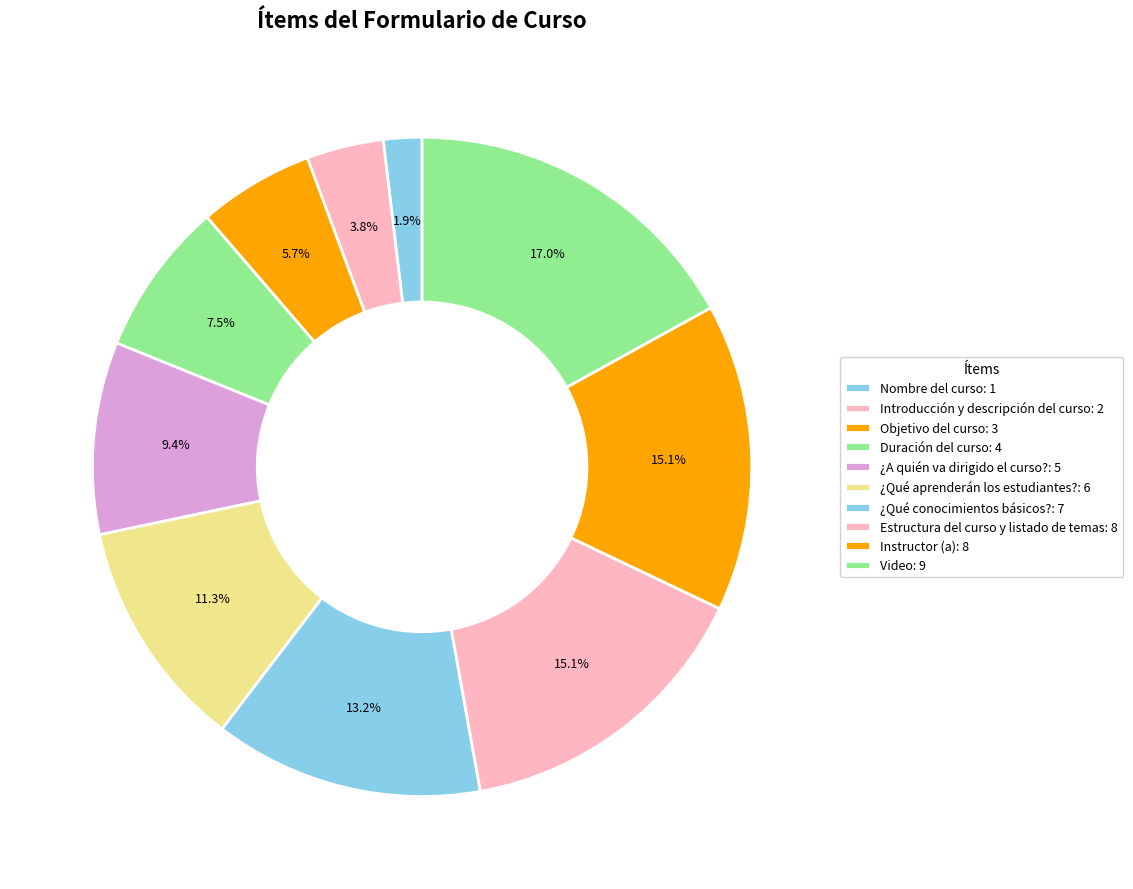

To the nearest percent, what is the combined percentage of Duración del curso and ¿Qué conocimientos básicos??

21%